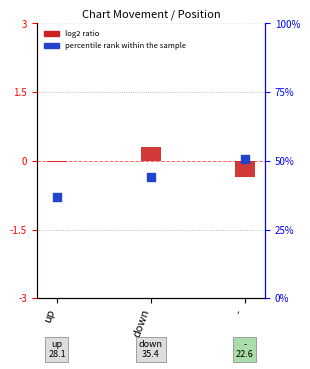

Is the value of log2 ratio at down greater than the value of percentile rank within the sample at up?

No